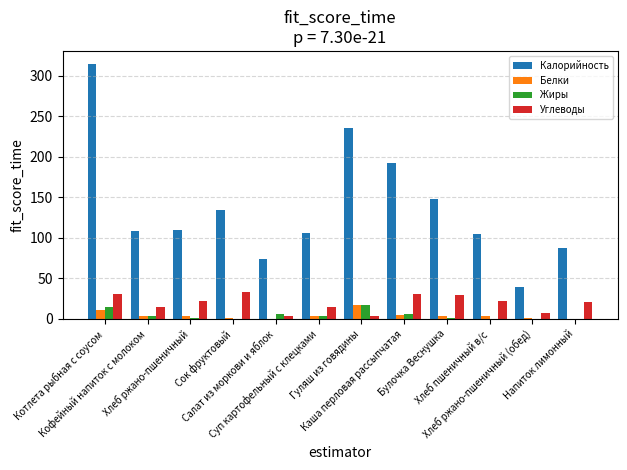

Which series has the largest total across all categories?

Калорийность